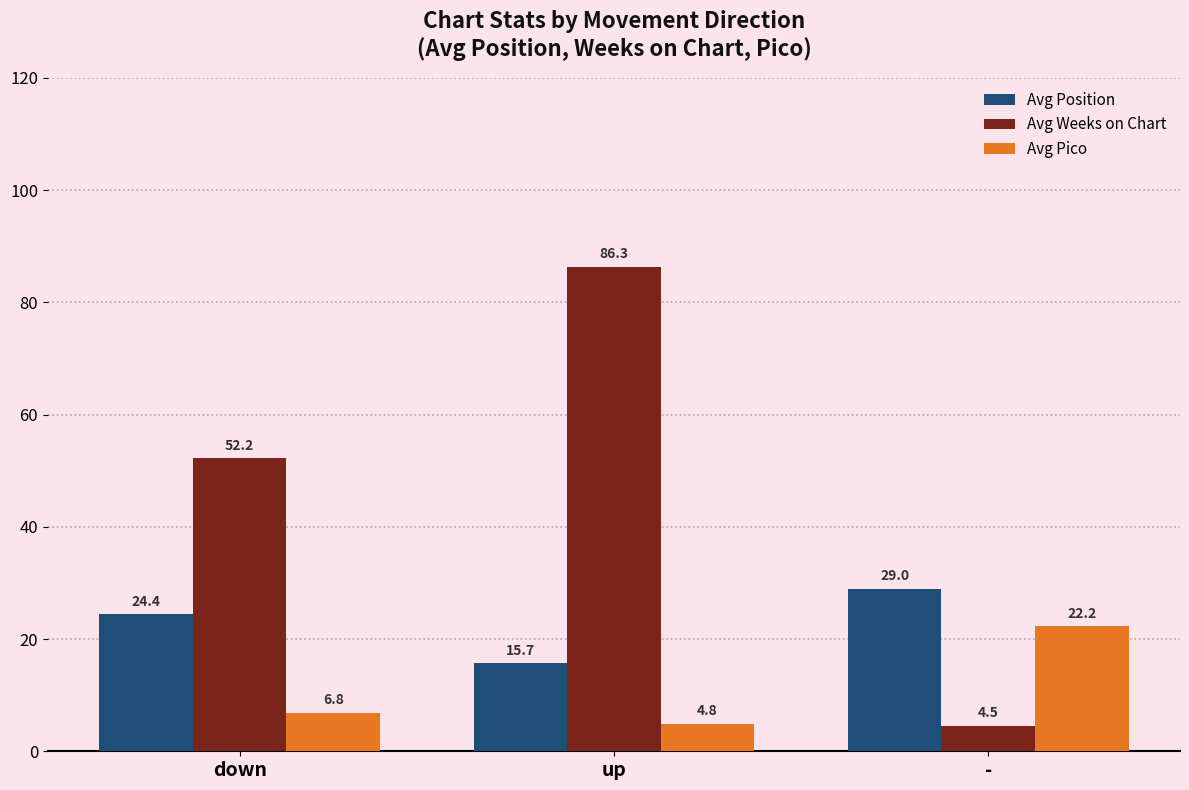

True or false: Avg Weeks on Chart has a value of 129.1 at up.

False